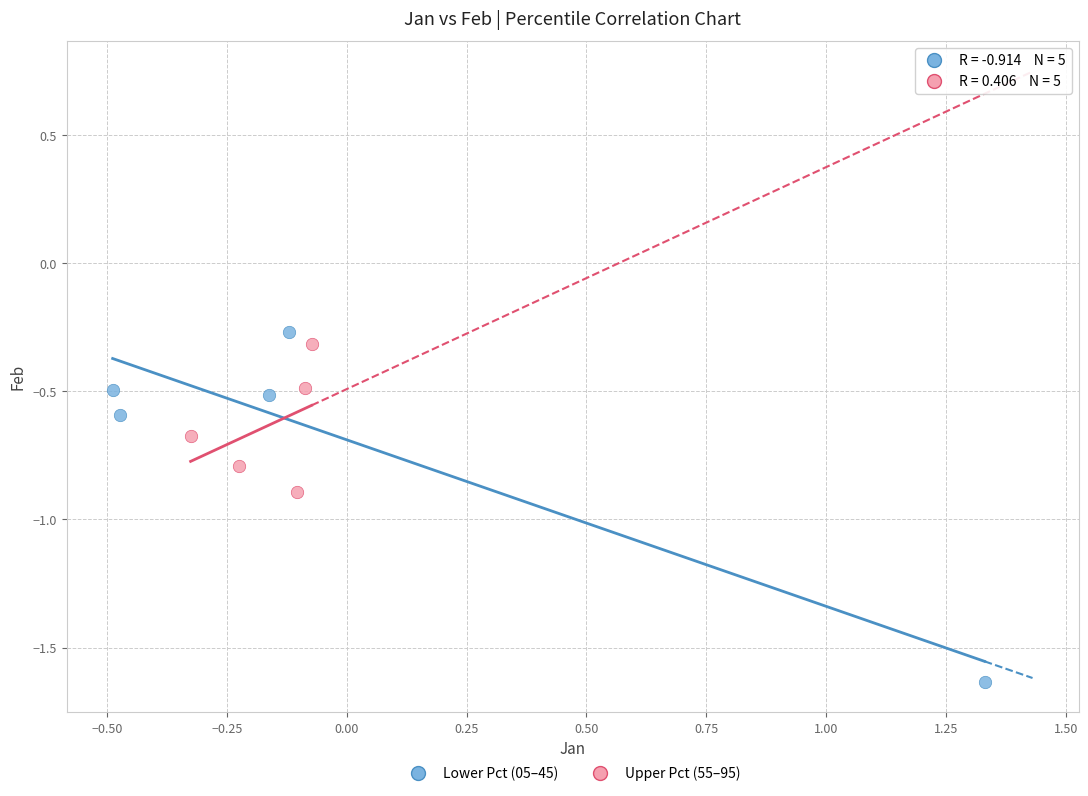

Which series has the largest Y range (max minus min)?

Lower Pct (05–45)